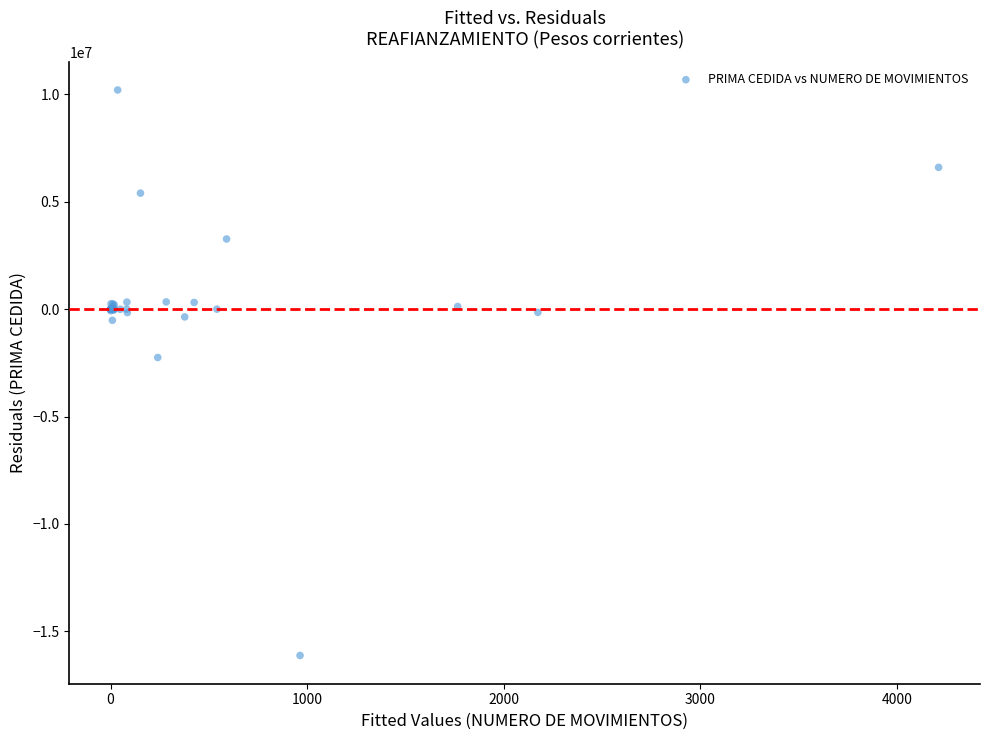

What Y value in the scatter plot is closest to -2959121?

-2250200.9